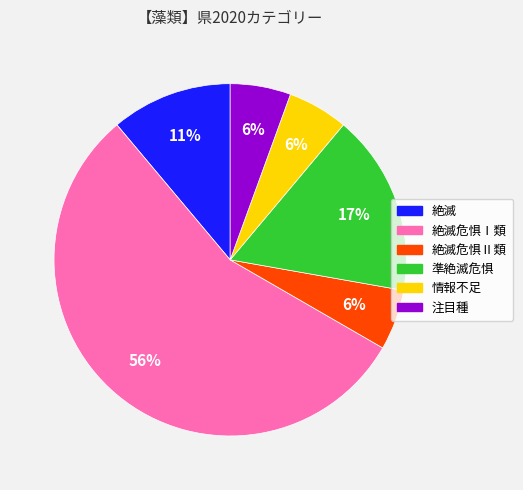

Is there any slice that represents more than half of the pie?

Yes